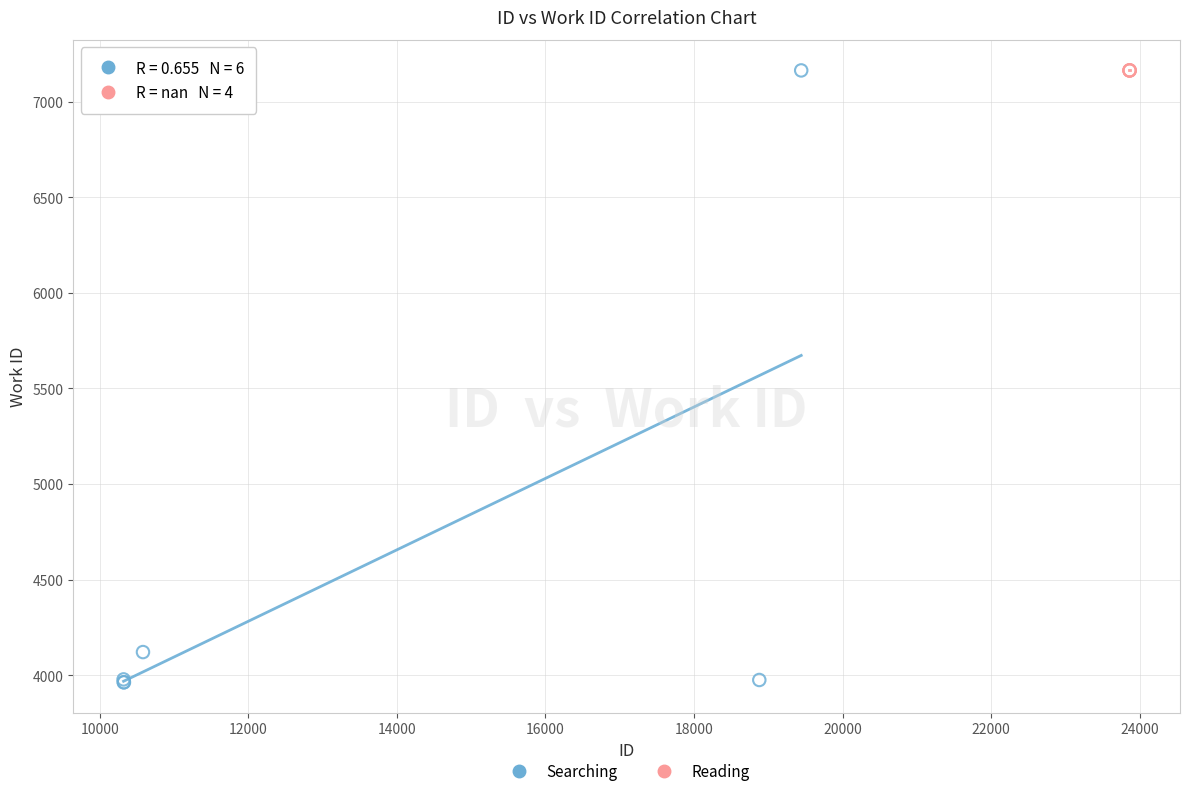

Which series contains the lowest Y value?

Searching